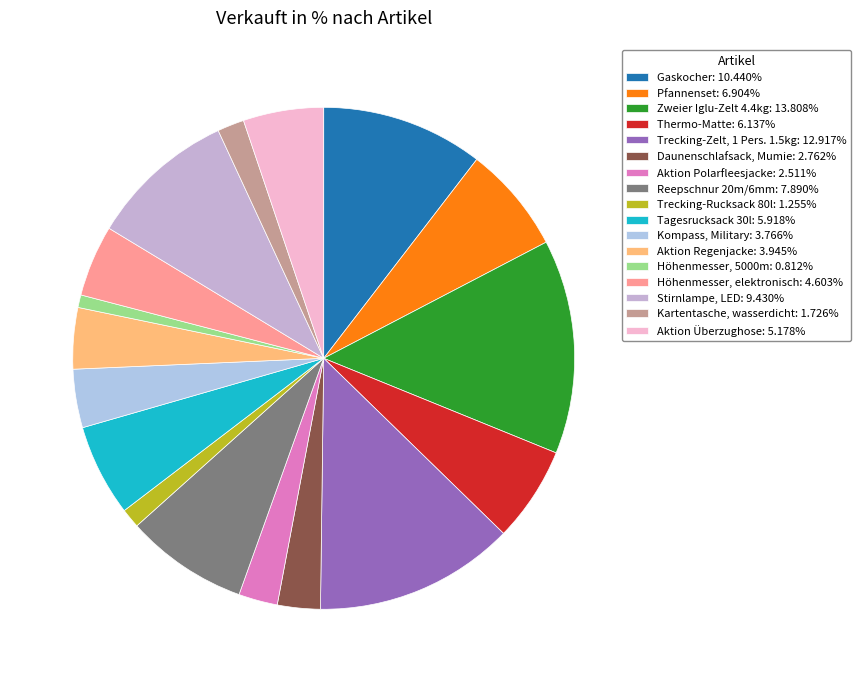

The Gaskocher slice represents 10% of the pie. True or false?

True